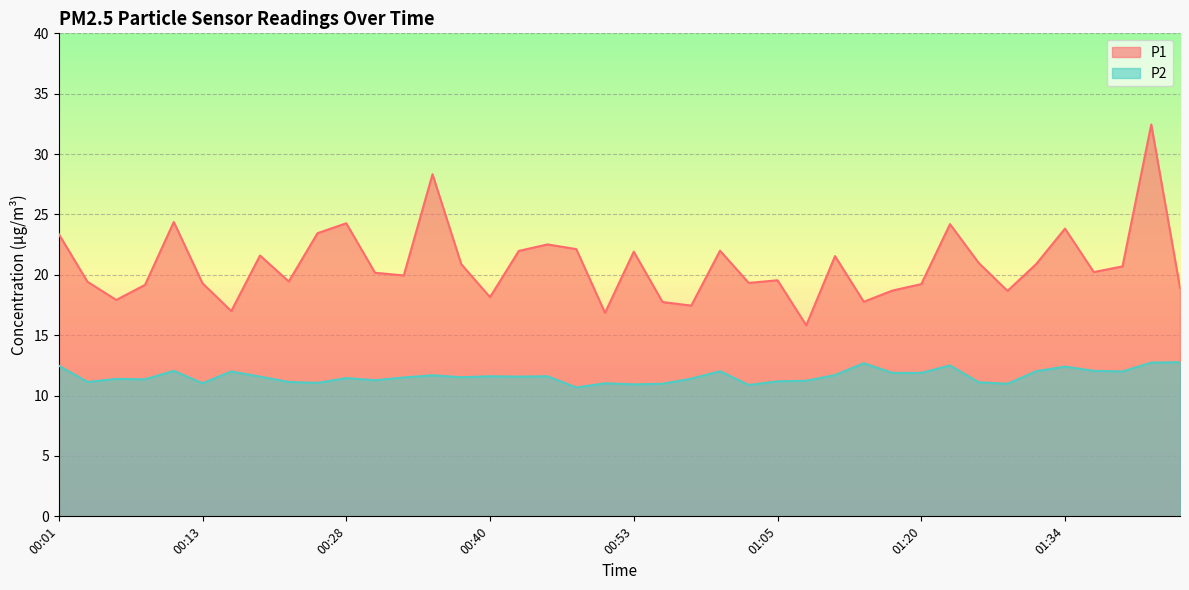

How many data points in P1 are above 20?

21